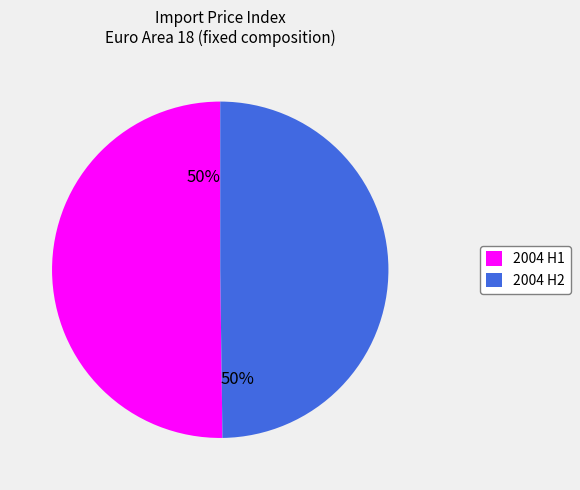

Approximately how many times larger is the value at 2004 H2 compared to 2004 H1?

1.0